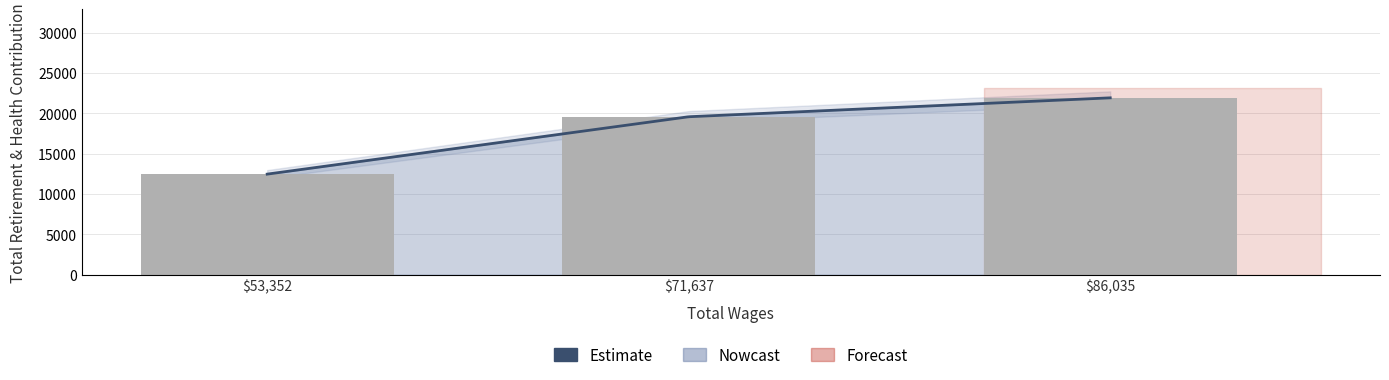

What is the label of the 2nd bar from the right?

71637.0